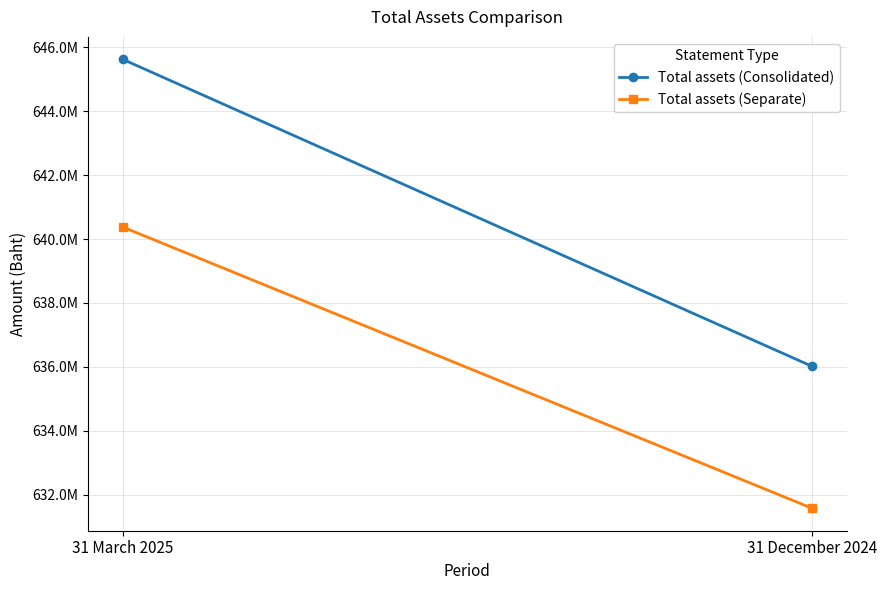

What is the sum of all Total assets (Separate) values?

1271951996